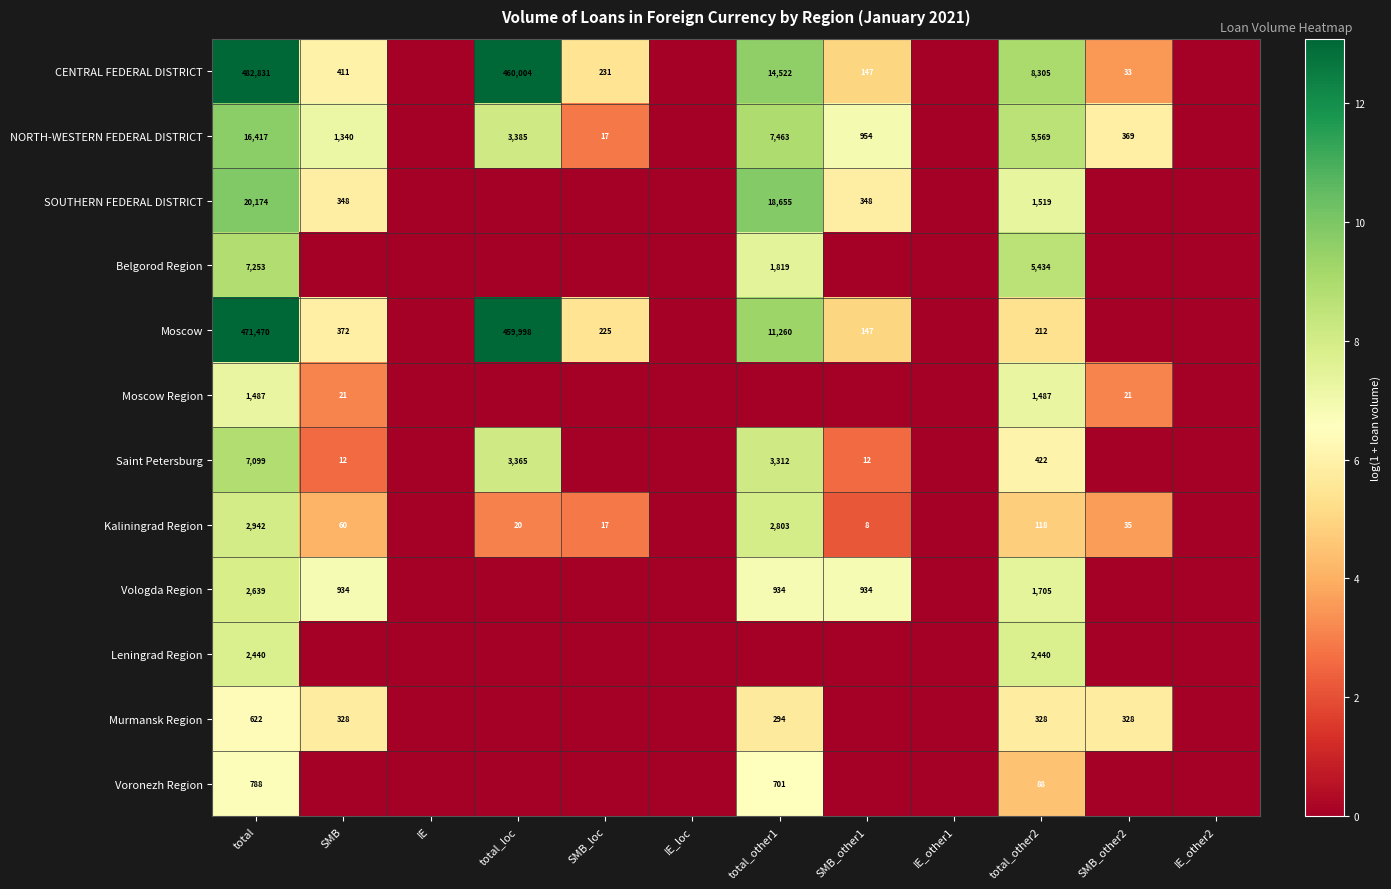

What is the difference between the Saint Petersburg values at SMB and total_other1?

3300